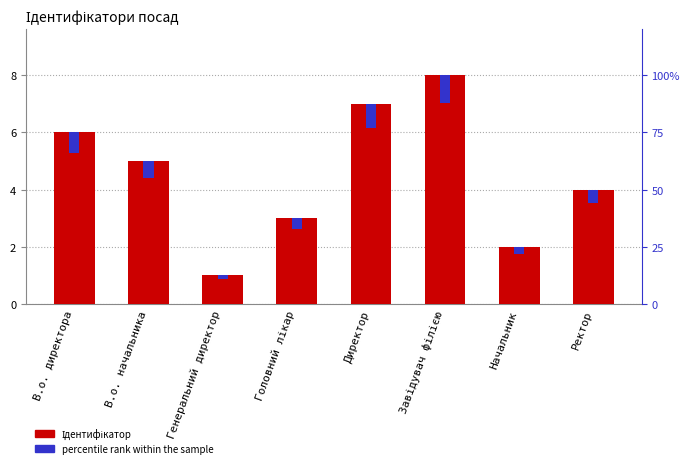

What position from the left is Генеральний директор?

3